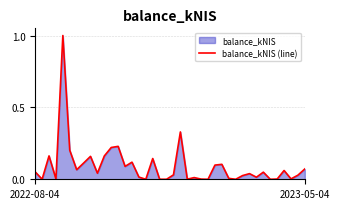

What is the greatest value displayed?

1.0